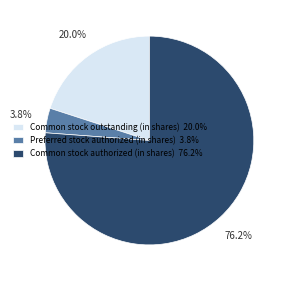

To the nearest percent, what portion does Common stock authorized (in shares) represent?

76%